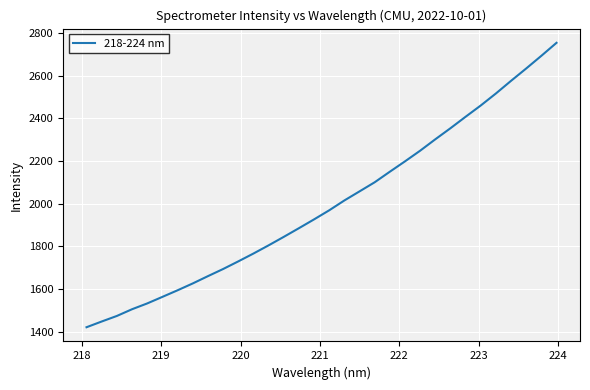

What is the maximum value shown in the chart?

2753.8